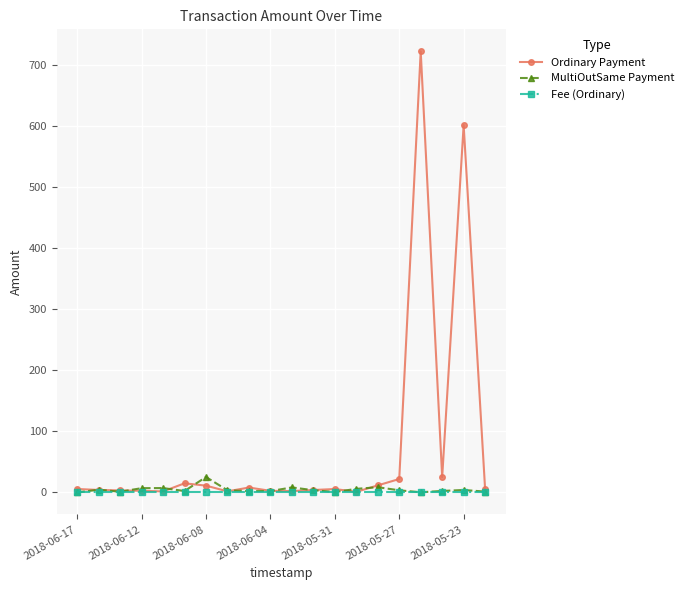

What is the greatest value displayed?

721.7